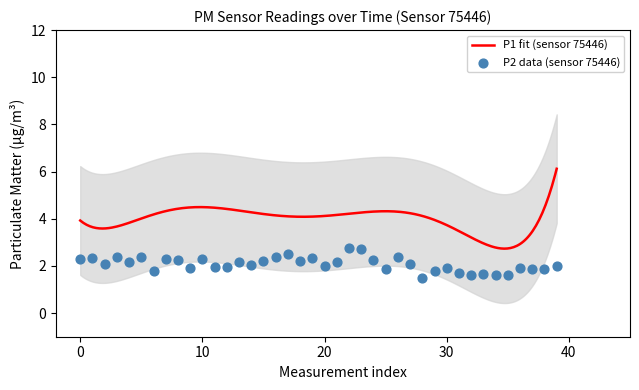

What is the lowest value of the P1 fit (sensor 75446) series?

2.7